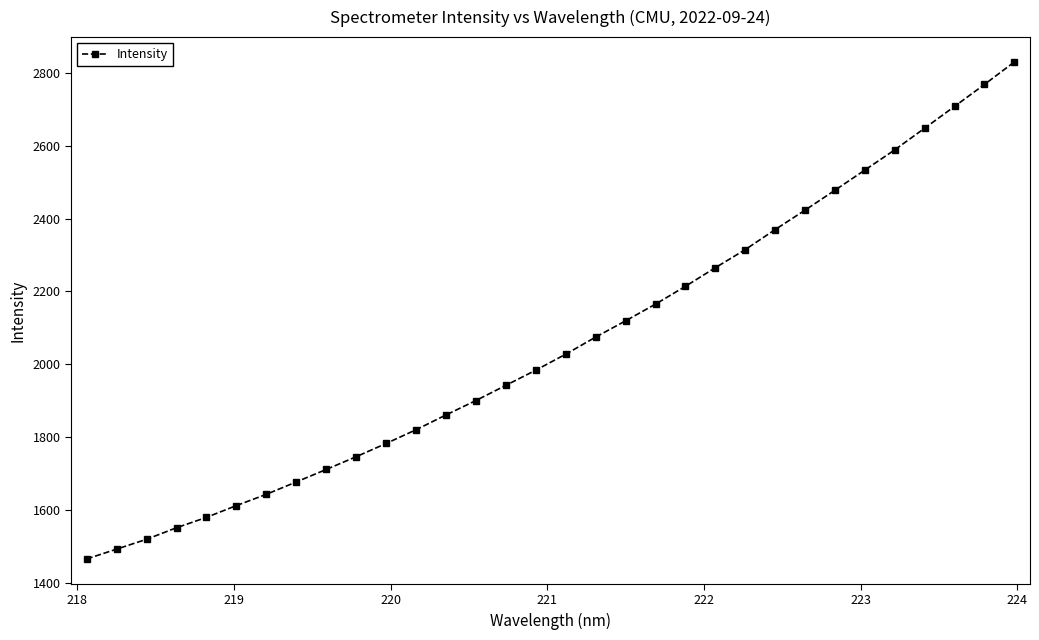

What is the difference between the maximum and minimum values?

1365.3